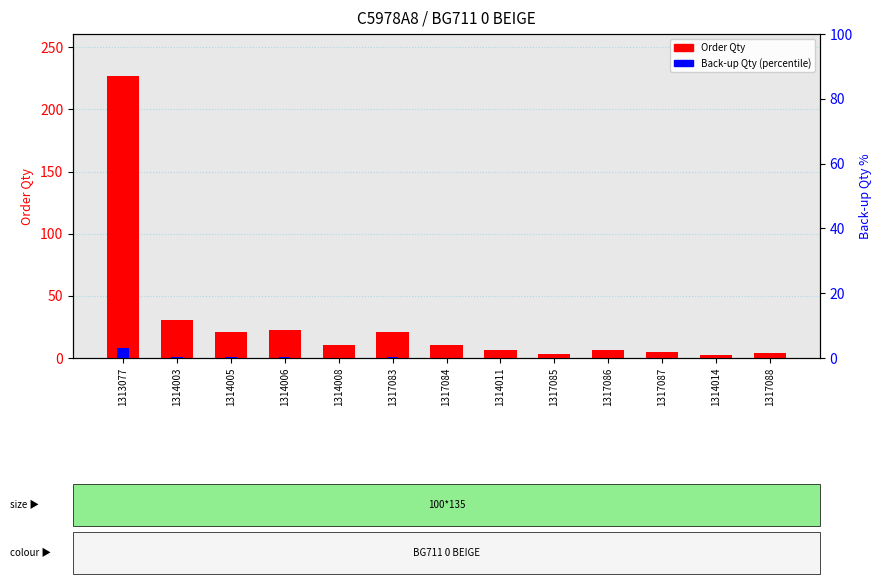

At how many categories does at least one series exceed 17?

5